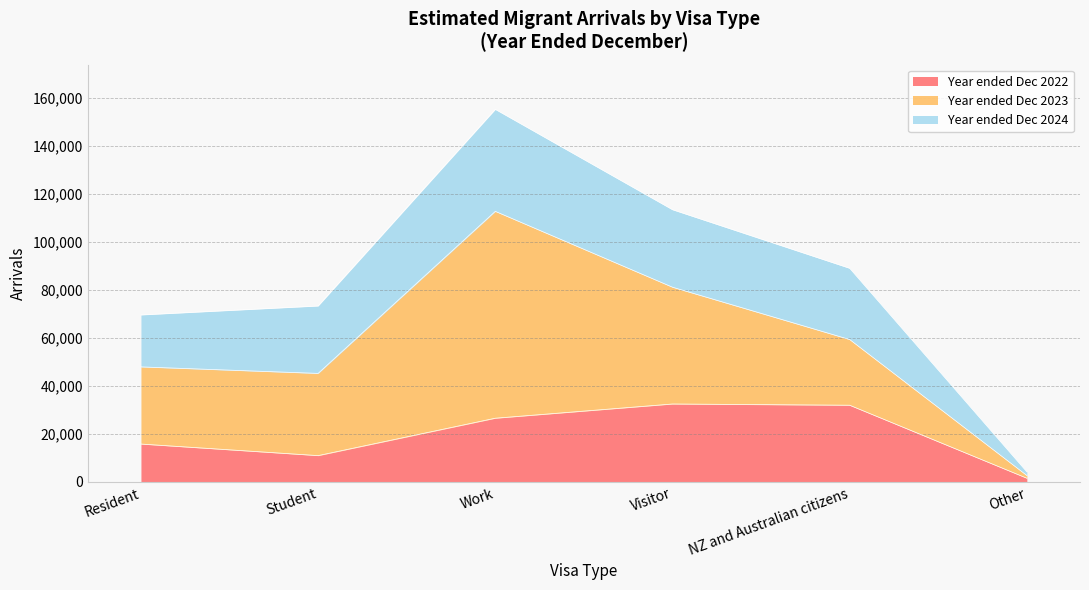

Which series has the widest spread of values?

Year ended Dec 2023